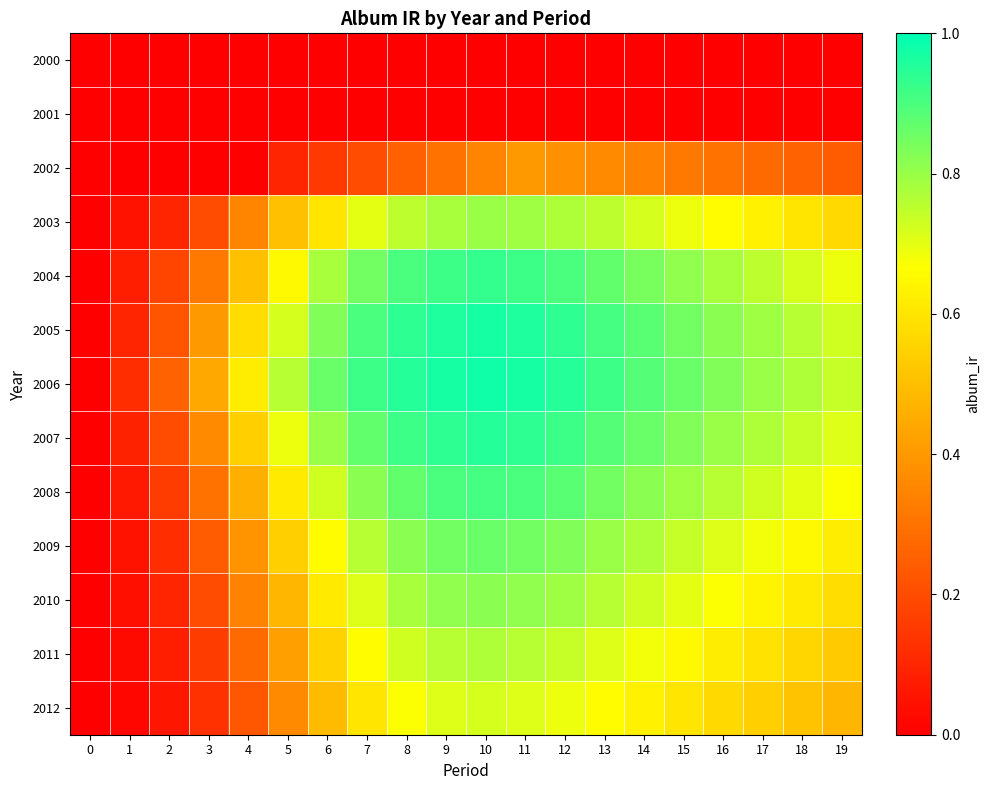

At 3, list the series in order from largest to smallest.

2006, 2005, 2007, 2004, 2008, 2009, 2003, 2010, 2011, 2012, 2000, 2001, 2002